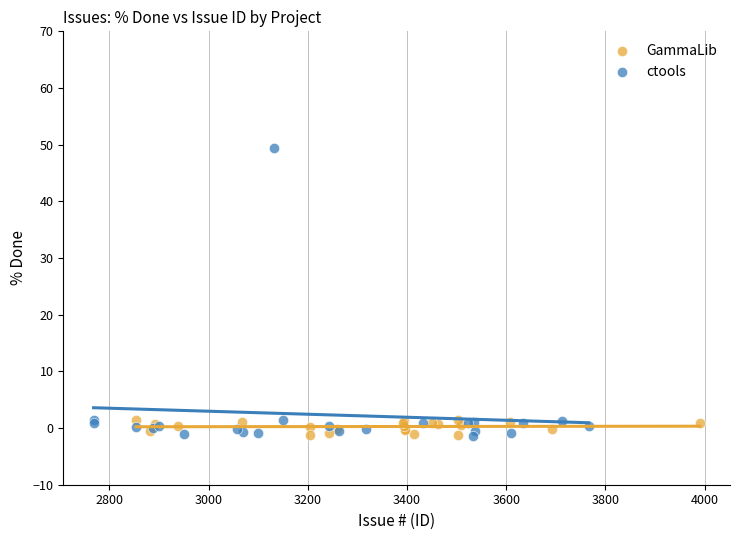

Which series contains the highest Y value?

ctools